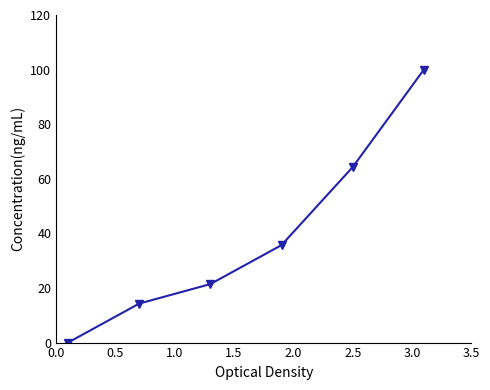

Reading left to right, transcribe all the data shown in this chart.

0.0	14.3	21.4	35.7	64.3	100.0